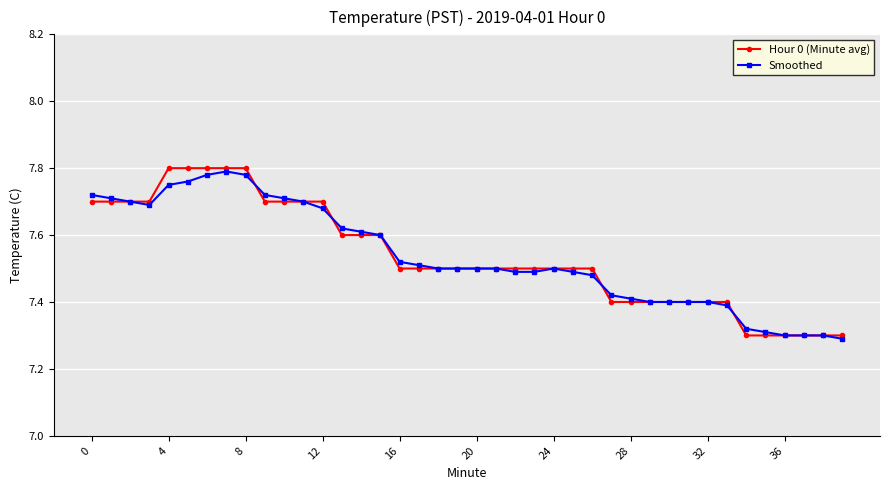

How many Hour 0 (Minute avg) values are between 7 and 8?

40